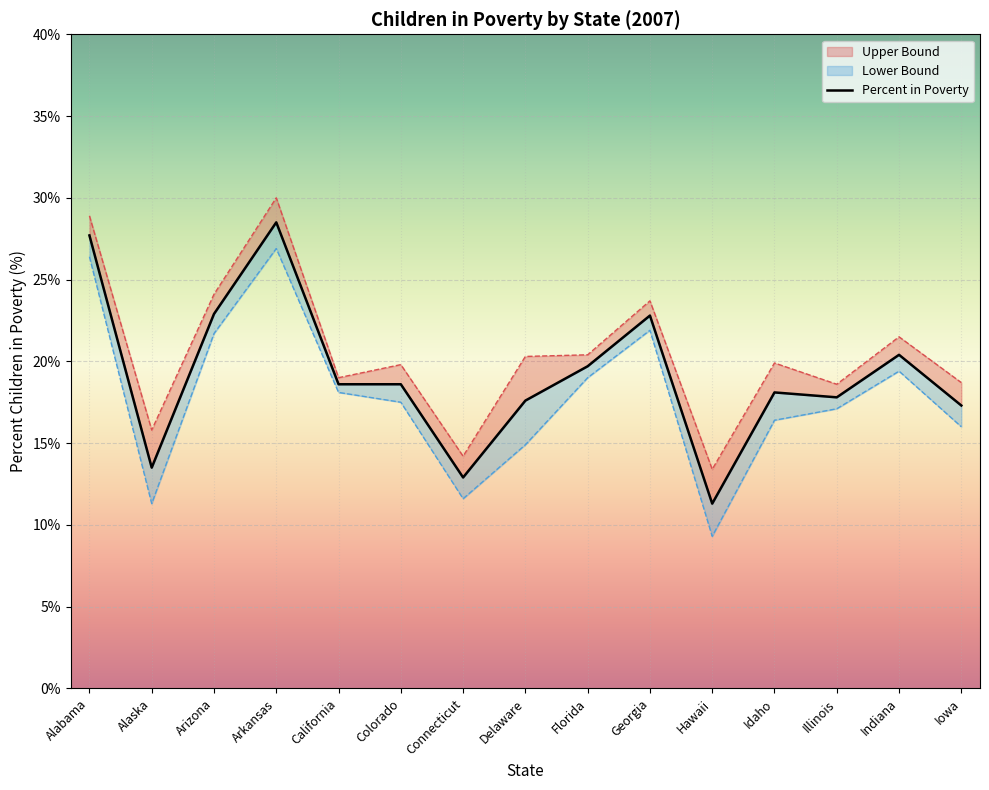

What is the difference between the maximum and second lowest values in the Upper Bound series?

15.8